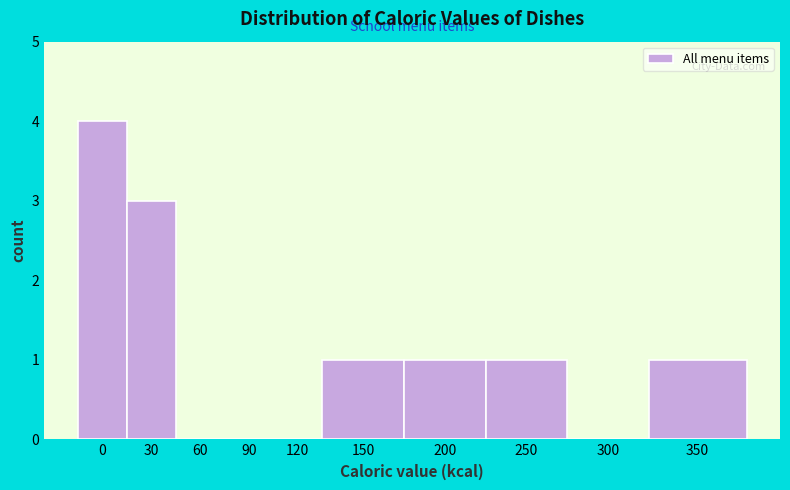

Reading left to right, transcribe all the data shown in this chart.

0=4	30=3	60=0	90=0	120=0	150=1	200=1	250=1	300=0	350=1